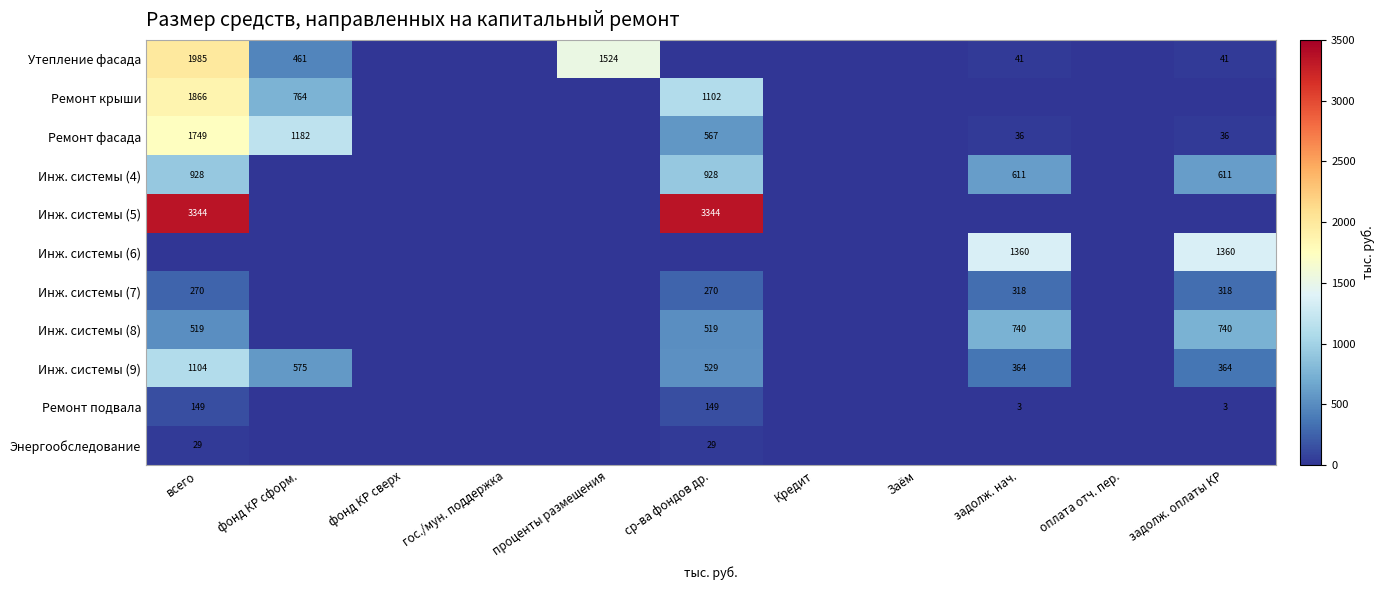

The value of Ремонт фасада at задолж. нач. is 36. True or false?

True